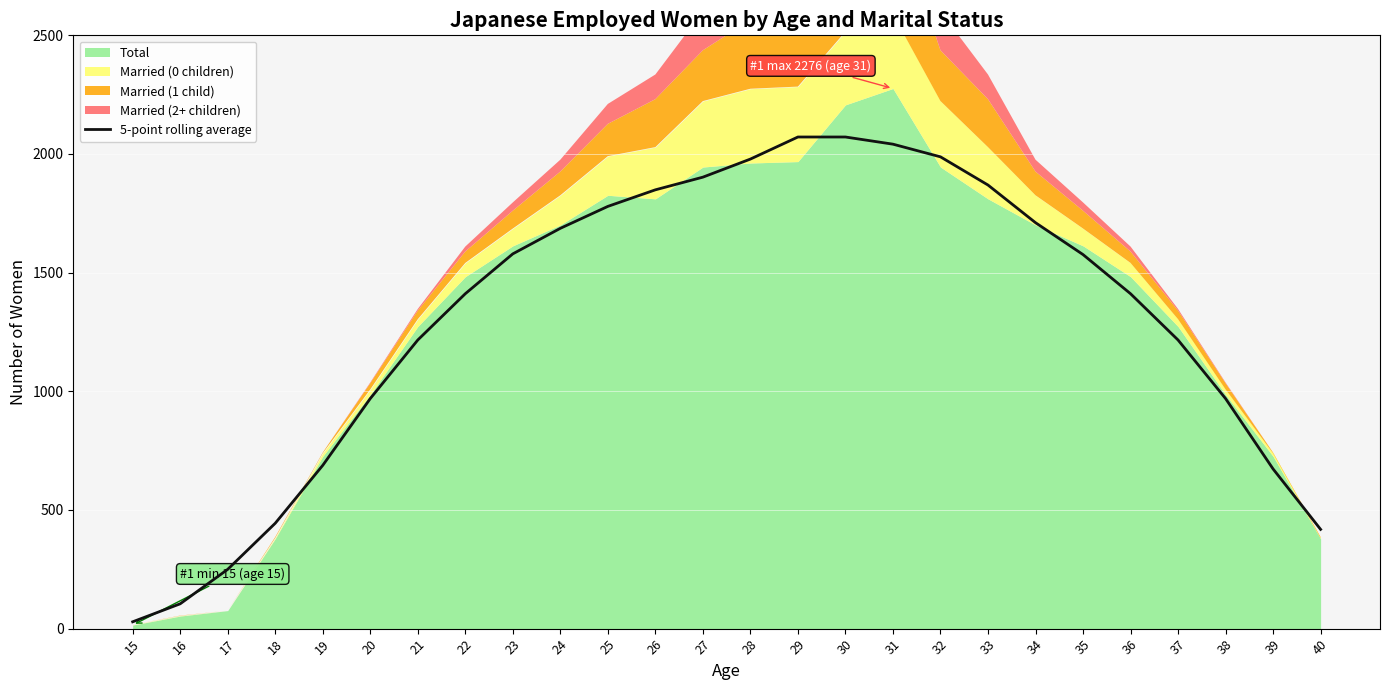

Reading left to right, transcribe all the data shown in this chart.

15=28.8	16=104.6	17=249.8	18=444.0	19=688.0	20=969.4	21=1216.2	22=1411.2	23=1579.2	24=1686.8	25=1779.2	26=1849.0	27=1902.4	28=1978.6	29=2071.6	30=2071.6	31=2041.4	32=1988.0	33=1869.2	34=1710.6	35=1576.2	36=1411.2	37=1216.2	38=969.4	39=672.8	40=418.2